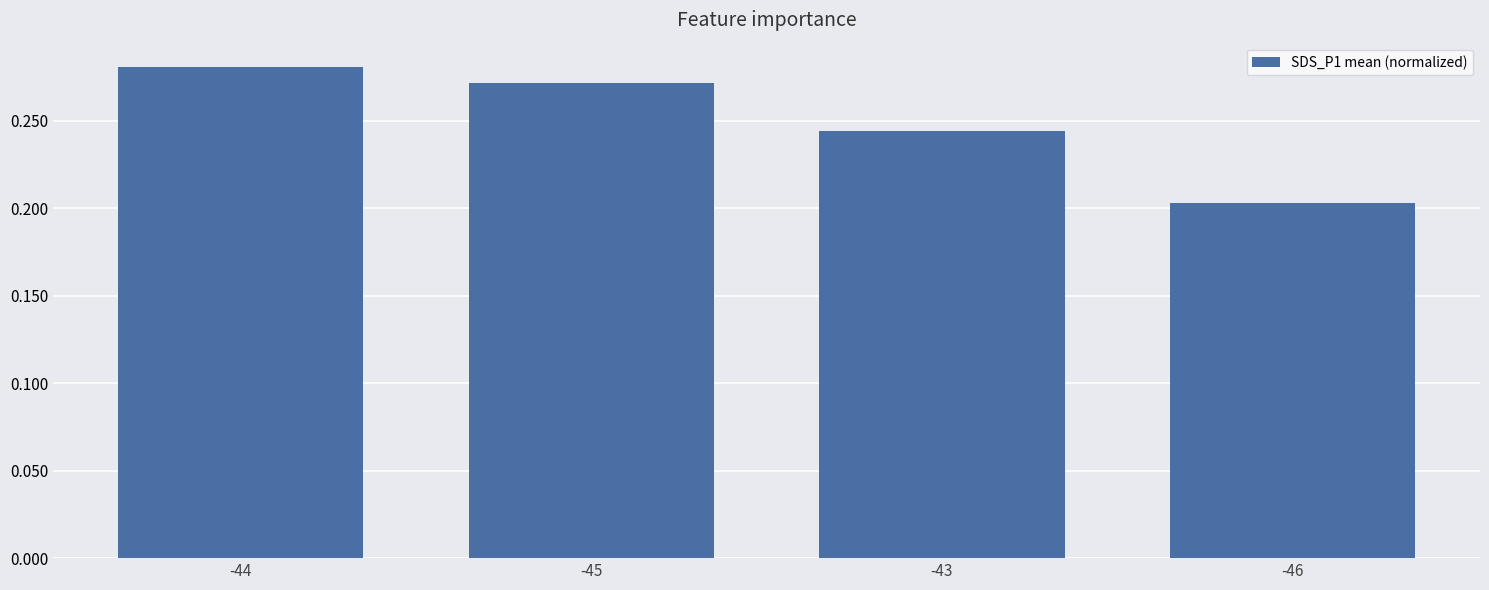

At which label is the value closest to 0?

-46